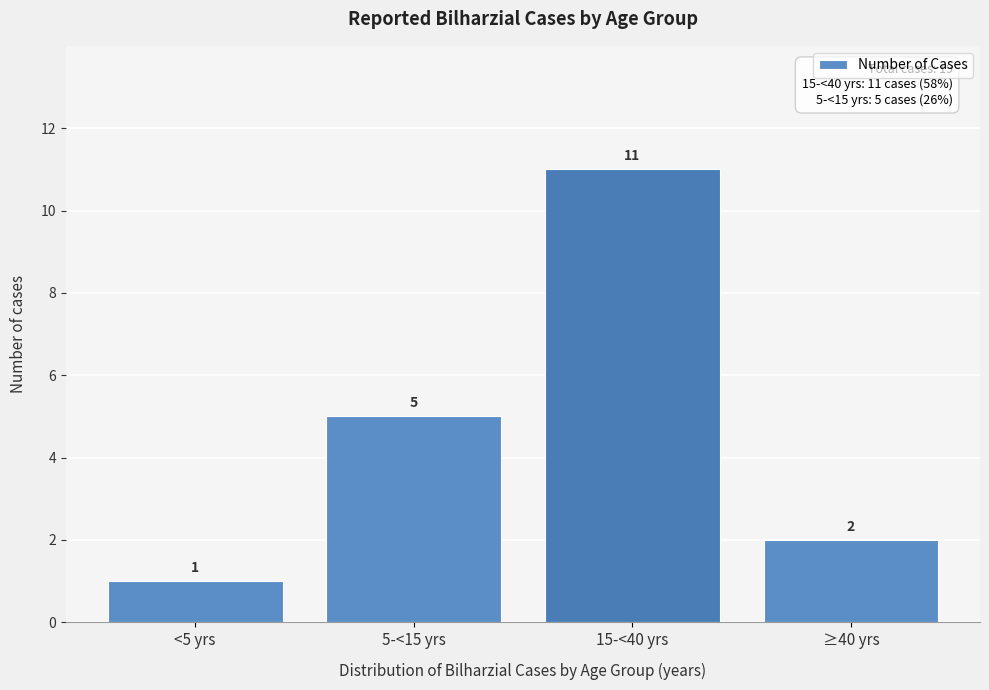

Reading right to left, transcribe all the data shown in this chart.

≥40 yrs=2	15-<40 yrs=11	5-<15 yrs=5	<5 yrs=1